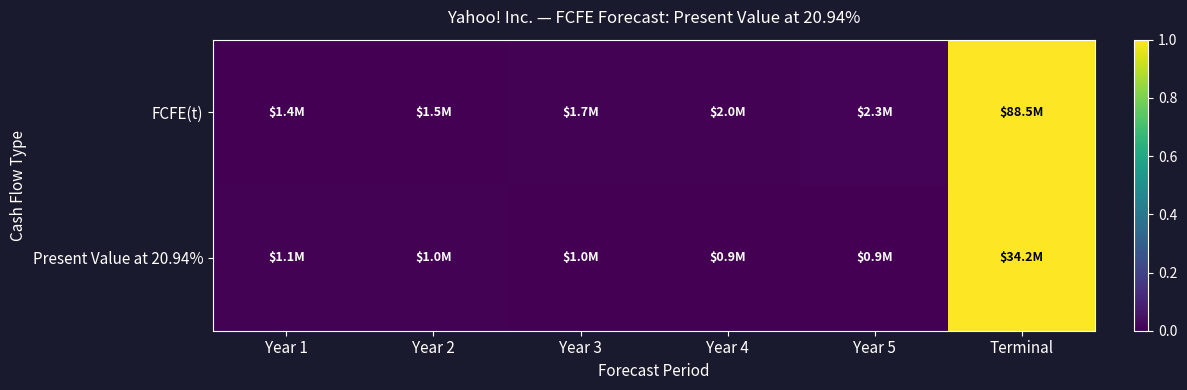

List the series in order of their overall mean, lowest first.

Present Value at 20.94%, FCFE(t)